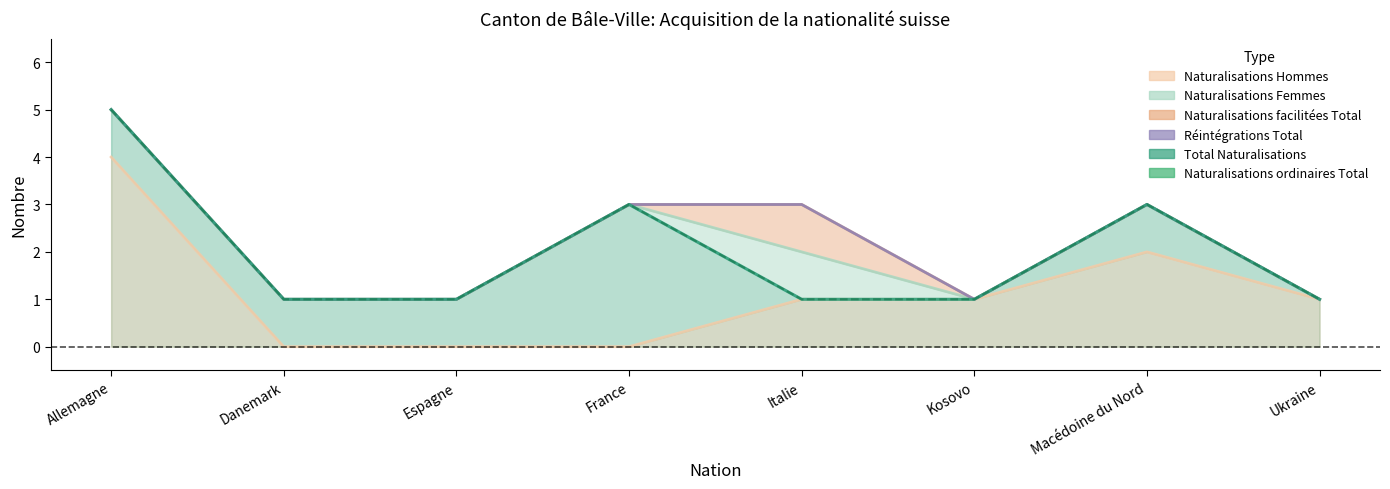

What is the sum of the values at Allemagne and Kosovo?

6